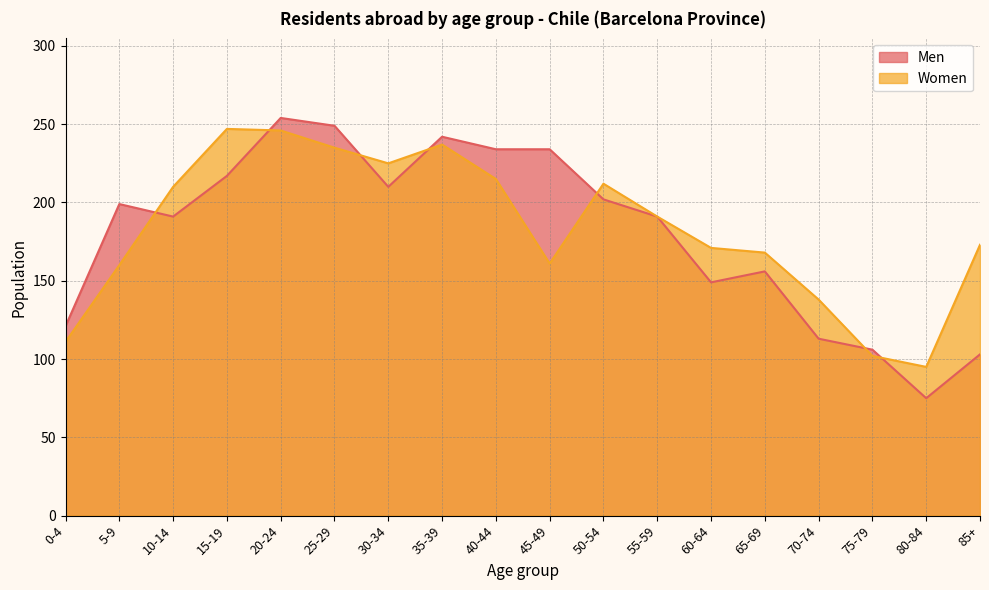

Which category has the lowest value in the Women series?

80-84